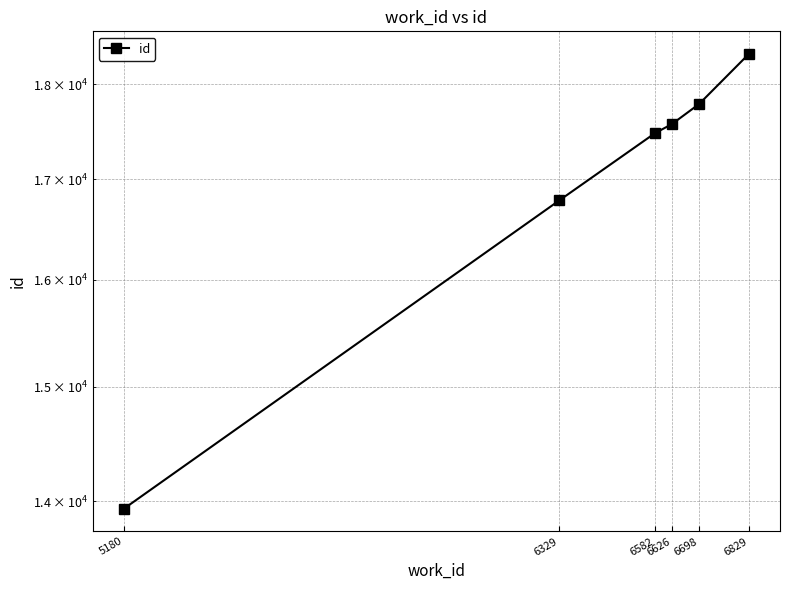

What is the change in value from 6329 to 6626?

+790